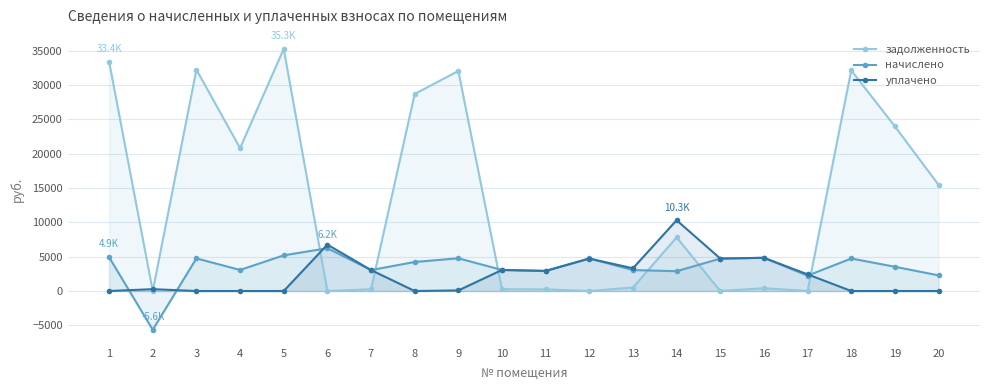

Reading left to right, transcribe all the data shown in this chart.

задолженность: 33403.9	0.0	32239.2	20804.6	35256.7	0.0	254.2	28692.3	32046.6	255.5	243.8	0.0	505.9	7803.6	0.0	403.0	0.0	32133.4	23980.9	15457.8
начислено: 4921.8	-5644.4	4750.2	3065.4	5194.8	6235.3	3049.8	4227.6	4765.8	3065.4	2925.0	4742.4	3049.8	2886.0	4719.0	4836.0	2238.6	4734.6	3533.4	2277.6
уплачено: 0.0	268.8	0.0	0.0	0.0	6754.9	3049.8	0.0	83.5	3065.4	2925.0	4723.1	3308.1	10308.2	4729.6	4835.7	2425.2	0.0	0.0	0.0